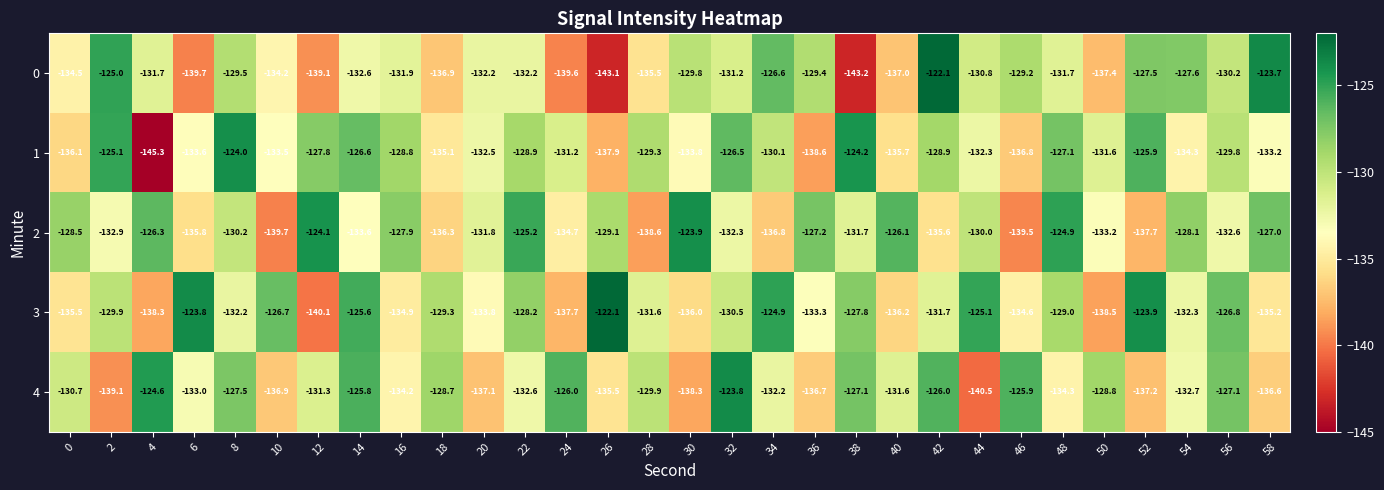

What is the total value across all series at 52?

-652.2